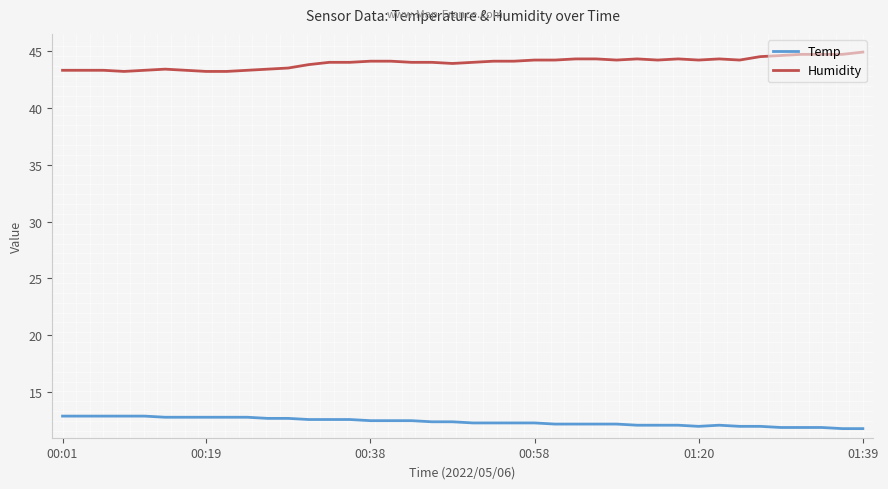

What is the highest value of the Humidity series?

44.9